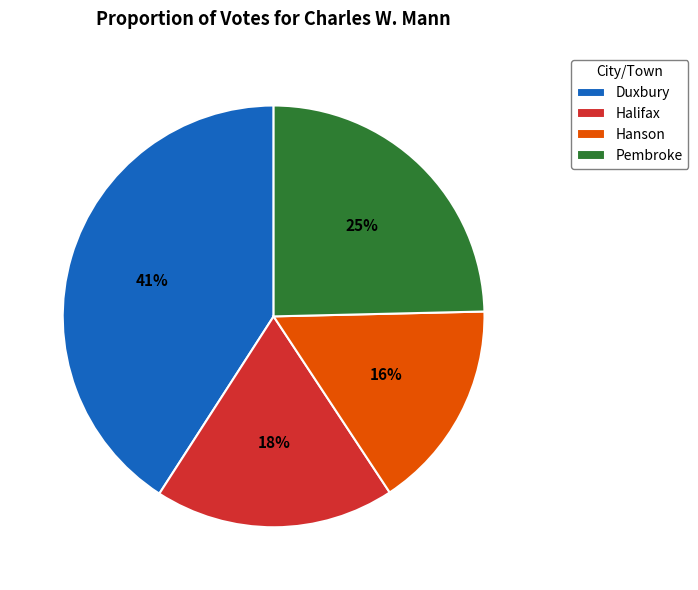

The Halifax slice represents 18% of the pie. True or false?

True